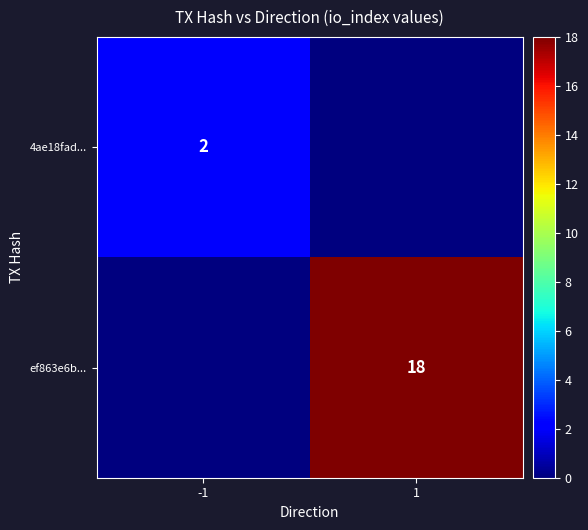

Is it true that ef863e6b... equals 18 at 1?

True